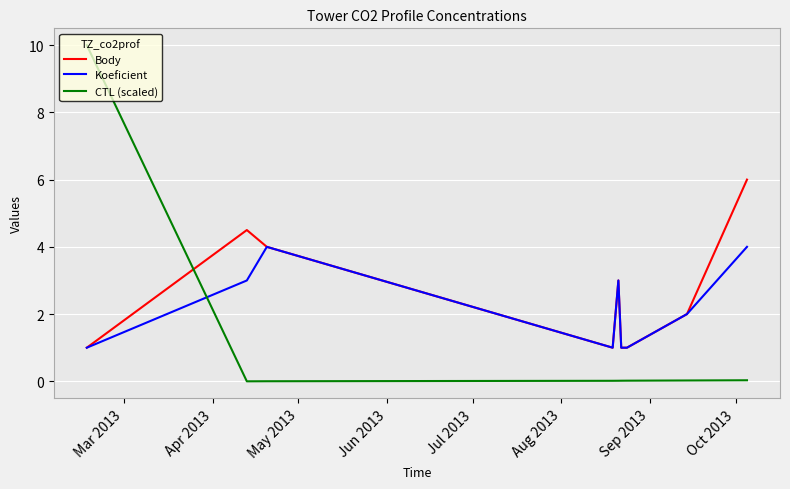

Rank the series by their maximum value, from highest to lowest.

CTL (scaled), Body, Koeficient